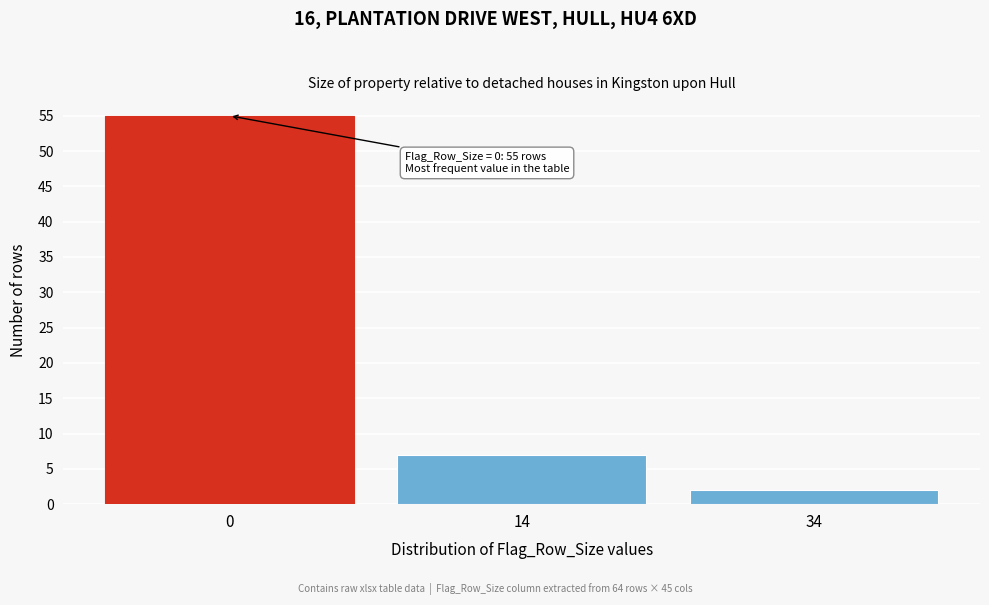

Reading left to right, what are all the values shown in this chart?

55	7	2